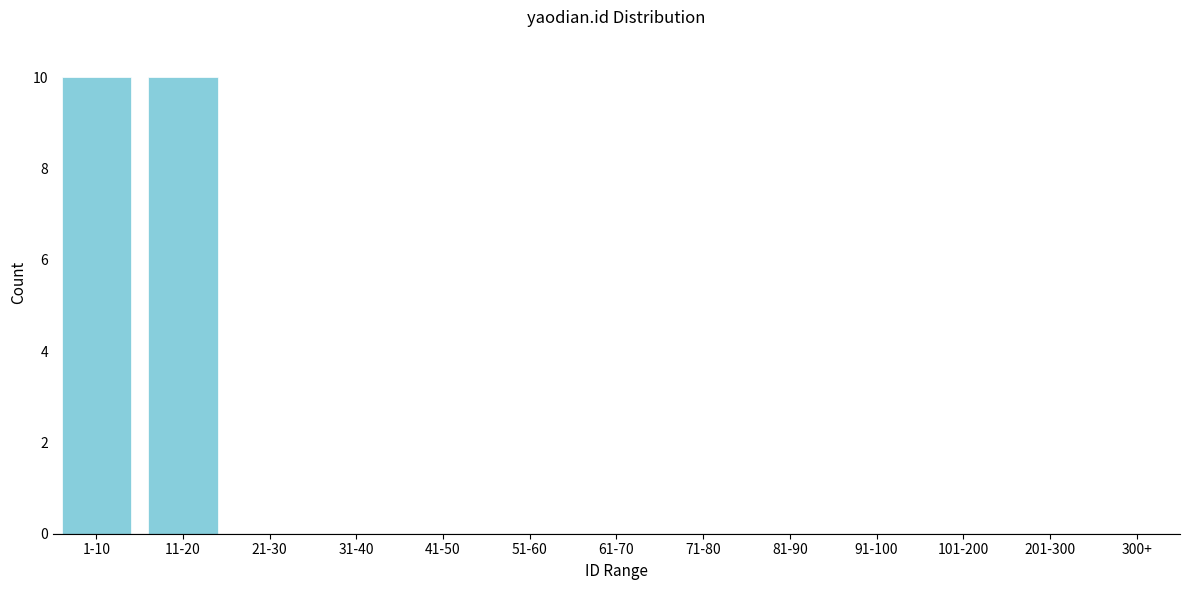

Reading left to right, what are all the values shown in this chart?

1-10=10	11-20=10	21-30=0	31-40=0	41-50=0	51-60=0	61-70=0	71-80=0	81-90=0	91-100=0	101-200=0	201-300=0	300+=0